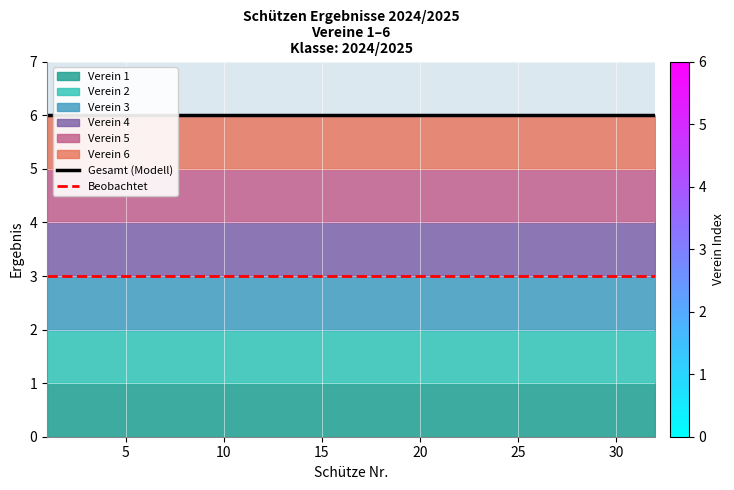

At how many categories does at least one series exceed 4?

32